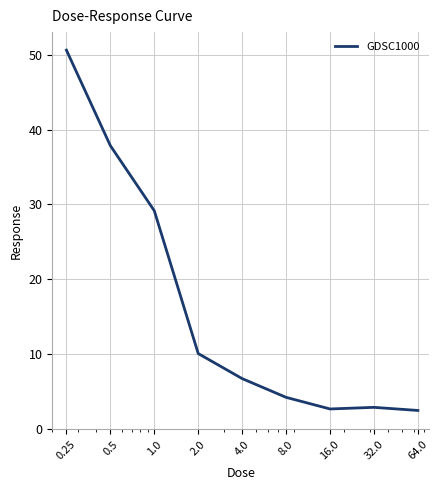

What is the smallest value displayed?

2.5